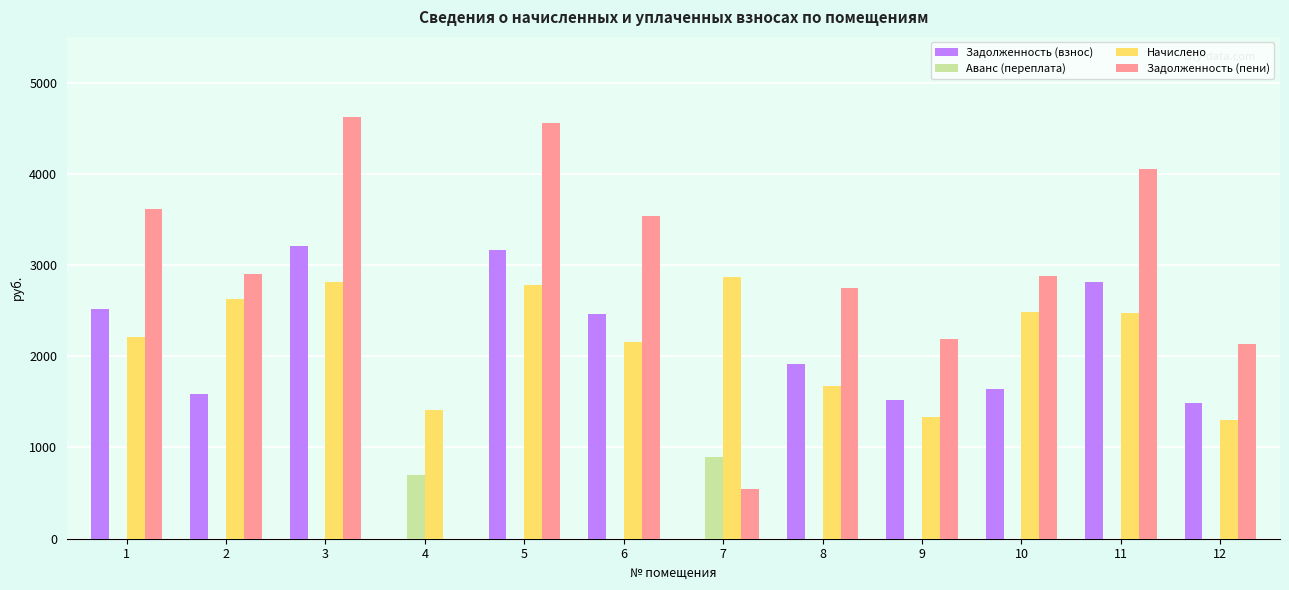

Is it true that Задолженность (пени) equals 2182.3 at 3?

False